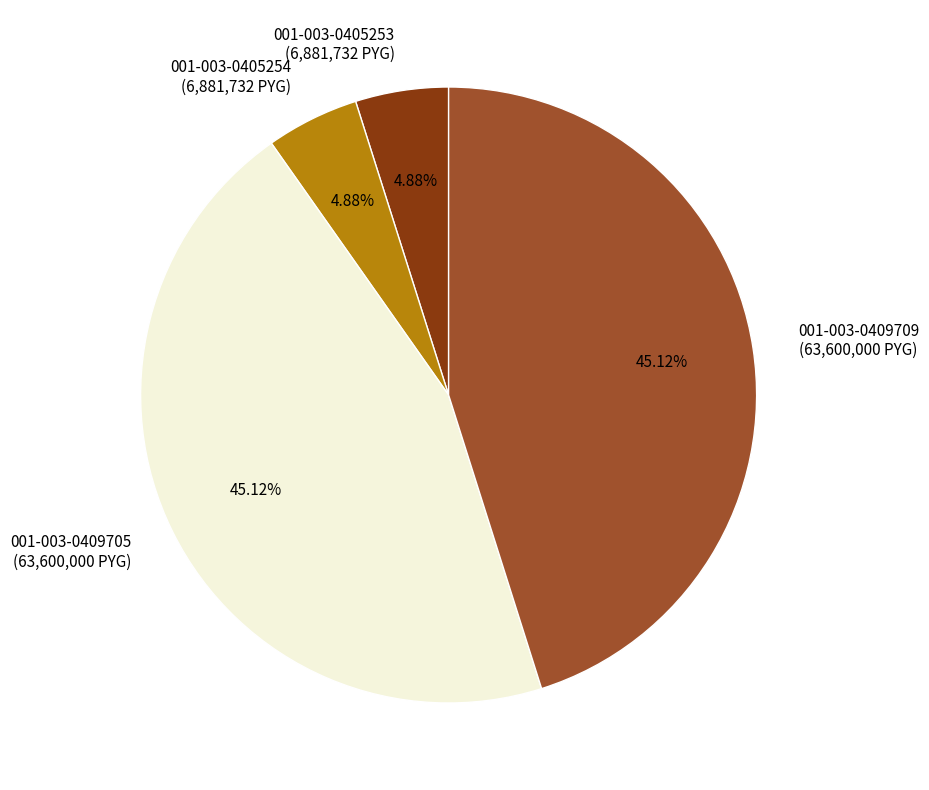

To the nearest percent, what is the difference between the 001-003-0409705 and 001-003-0405253 slice percentages?

40%